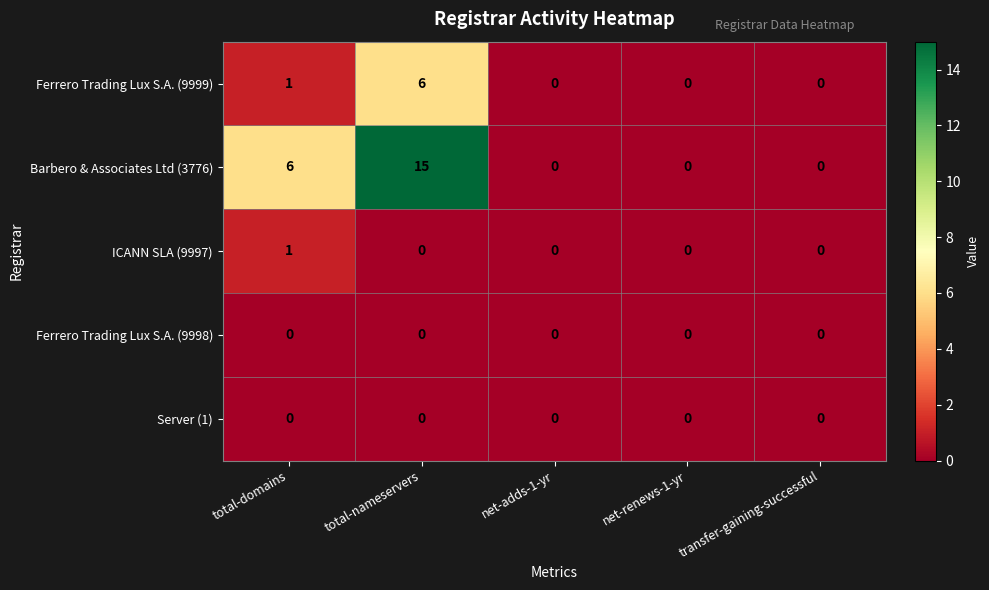

Which series has the widest spread of values?

Barbero & Associates Ltd (3776)